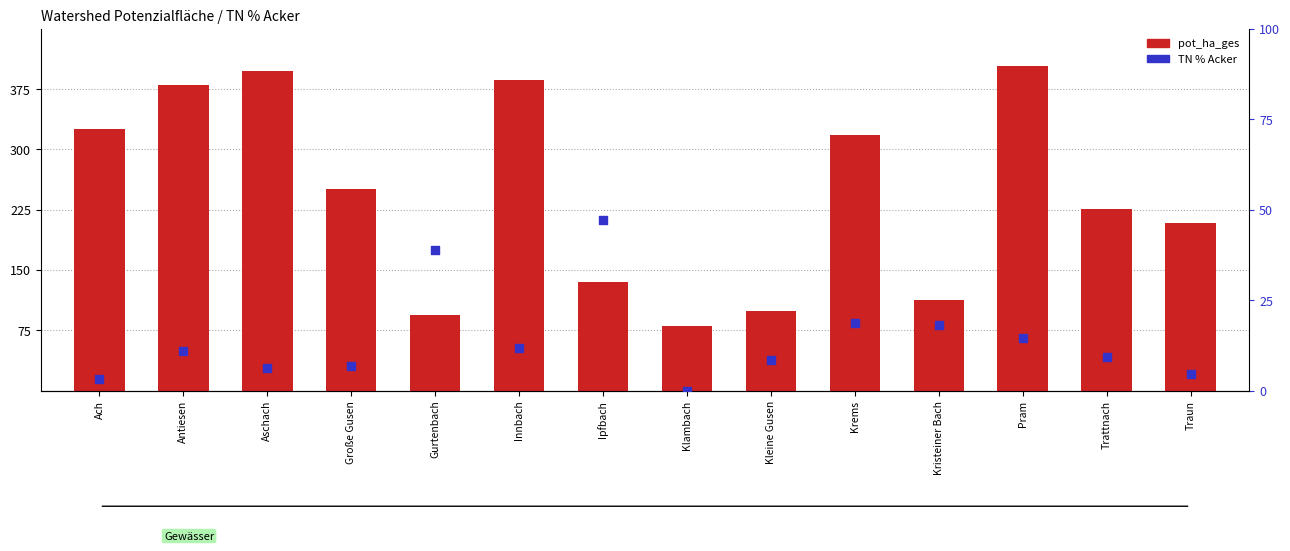

What are all the series names shown in the legend?

pot_ha_ges, TN % Acker